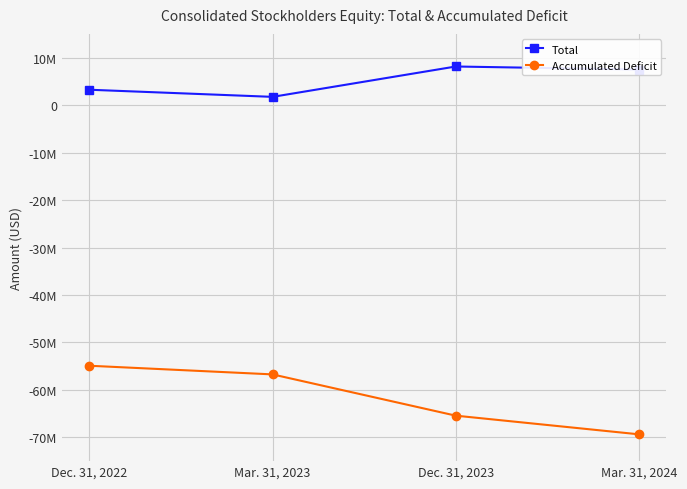

What is the maximum value for Accumulated Deficit?

-54904439